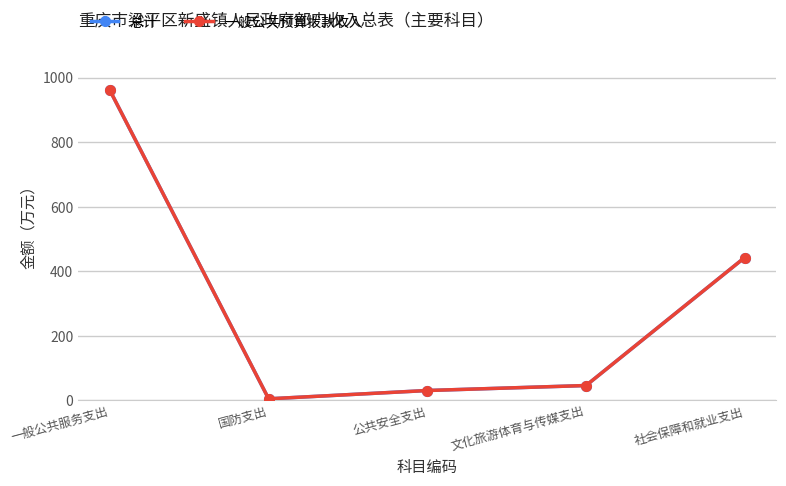

Does the chart have visible grid lines?

Yes